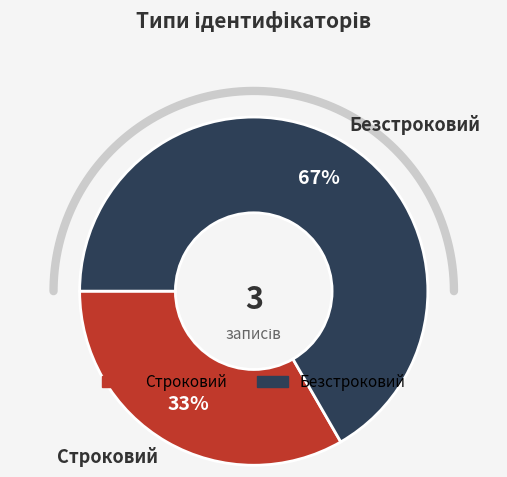

How many slices are in this pie chart?

2